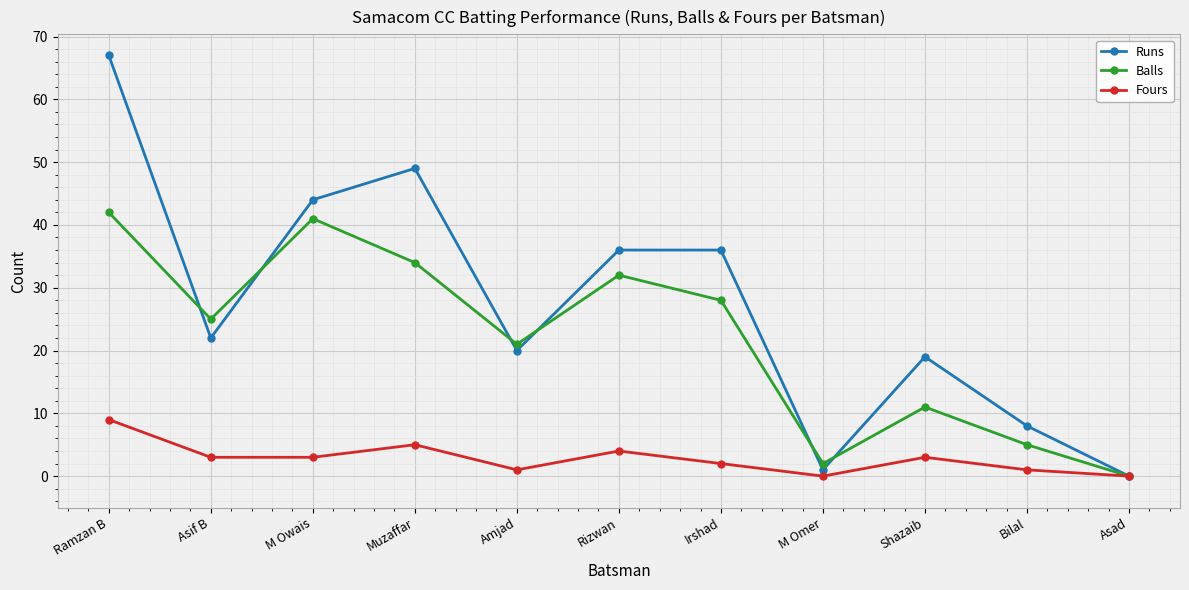

Count the number of categories in the chart.

11